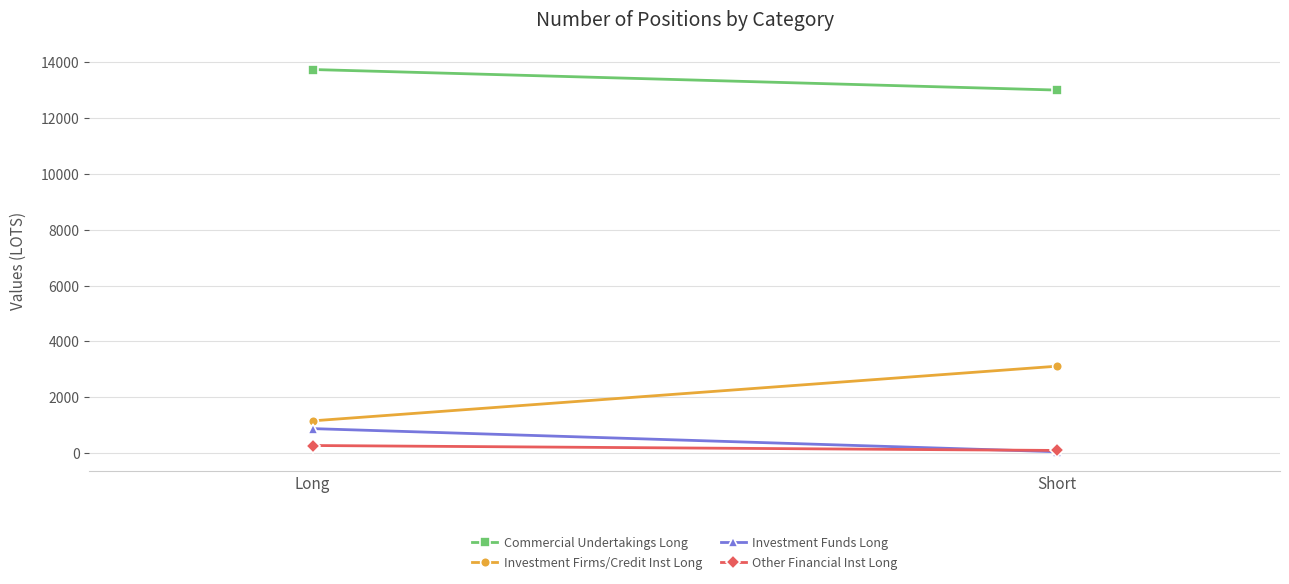

Reading left to right, transcribe all the data shown in this chart.

Commercial Undertakings Long: 13738.4	13002.1
Investment Firms/Credit Inst Long: 1154.0	3111.0
Investment Funds Long: 876.2	48.0
Other Financial Inst Long: 271.0	94.0